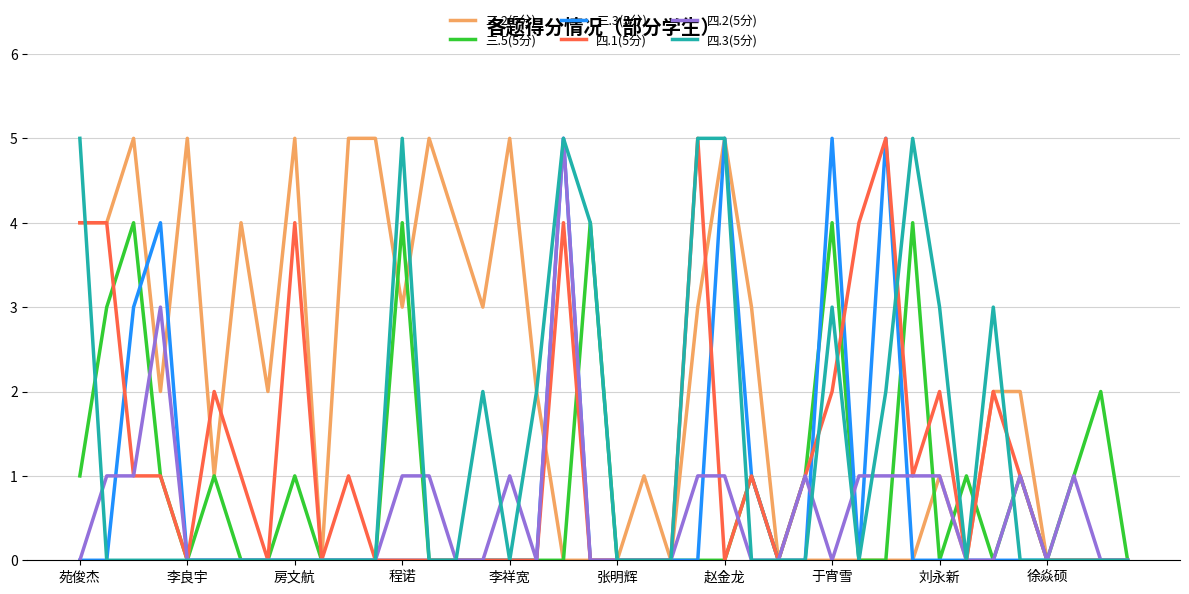

True or false: 三.2(5分) has more than 1 points higher than both neighbors.

True